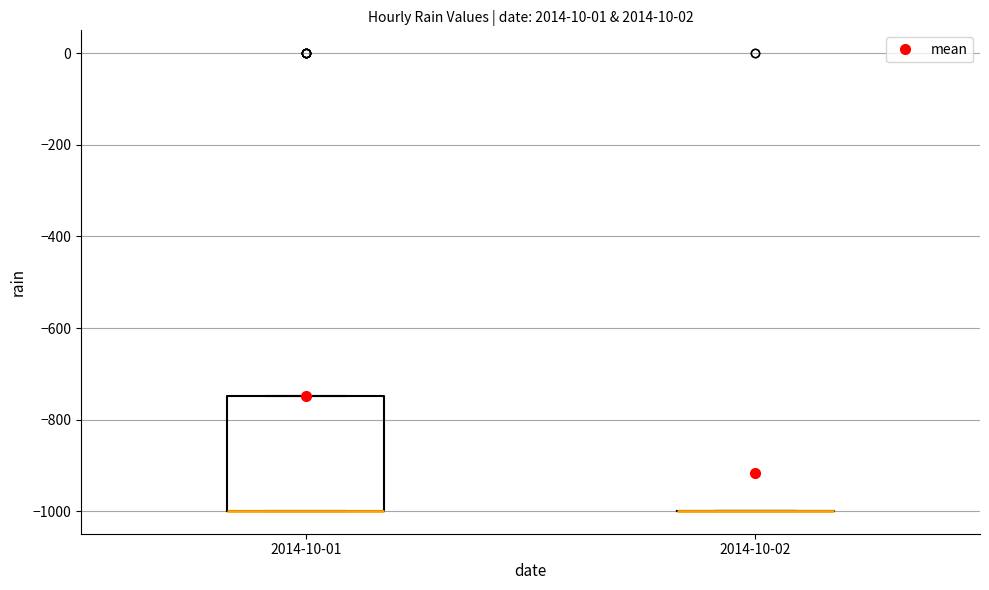

Which box is the tallest, from its lower edge to its upper edge?

2014-10-01